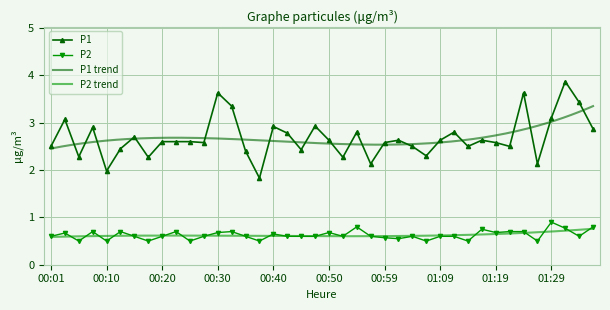

True or false: P2 and P1 intersect in this chart.

False